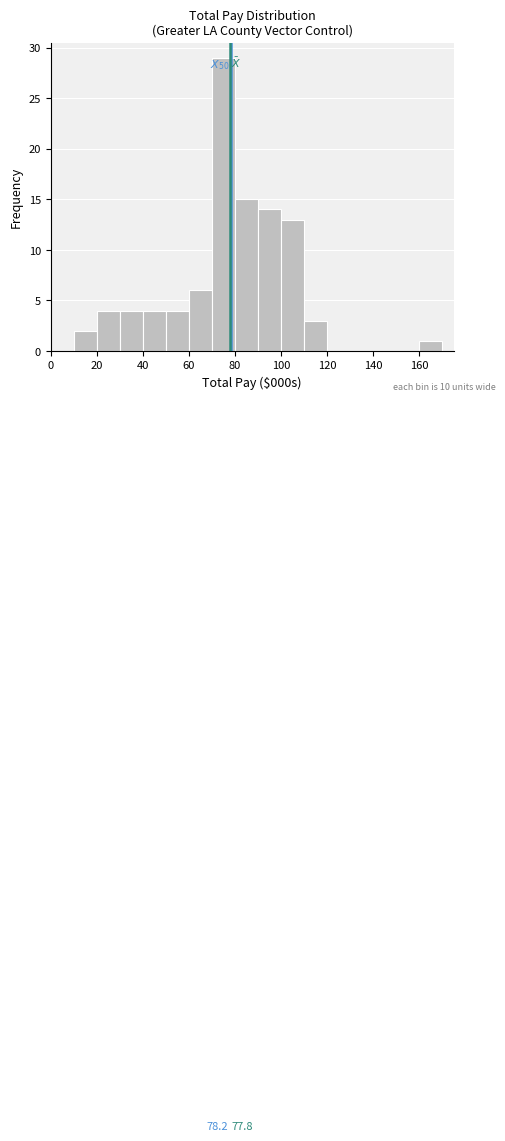

Which range on the x-axis has the tallest bar?

70 to 80